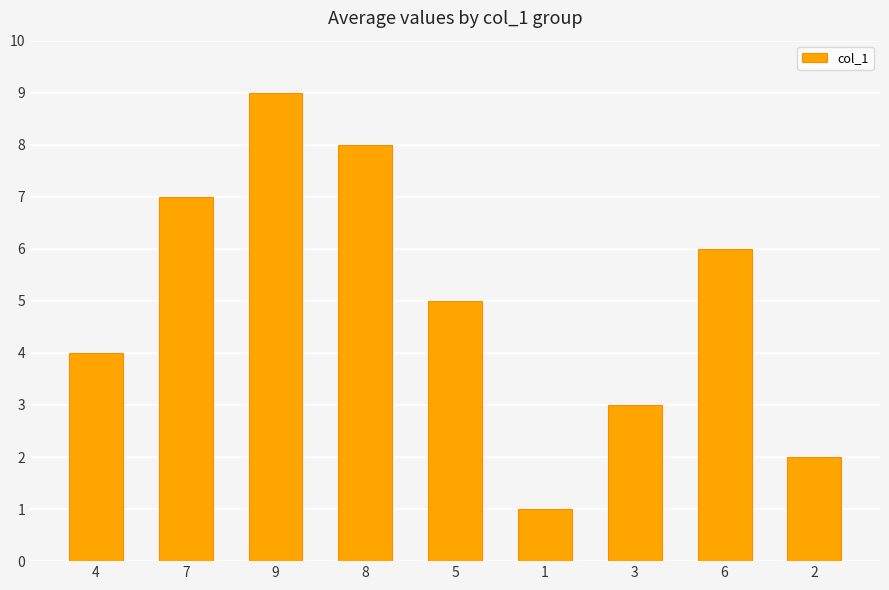

What position from the left is 8?

4